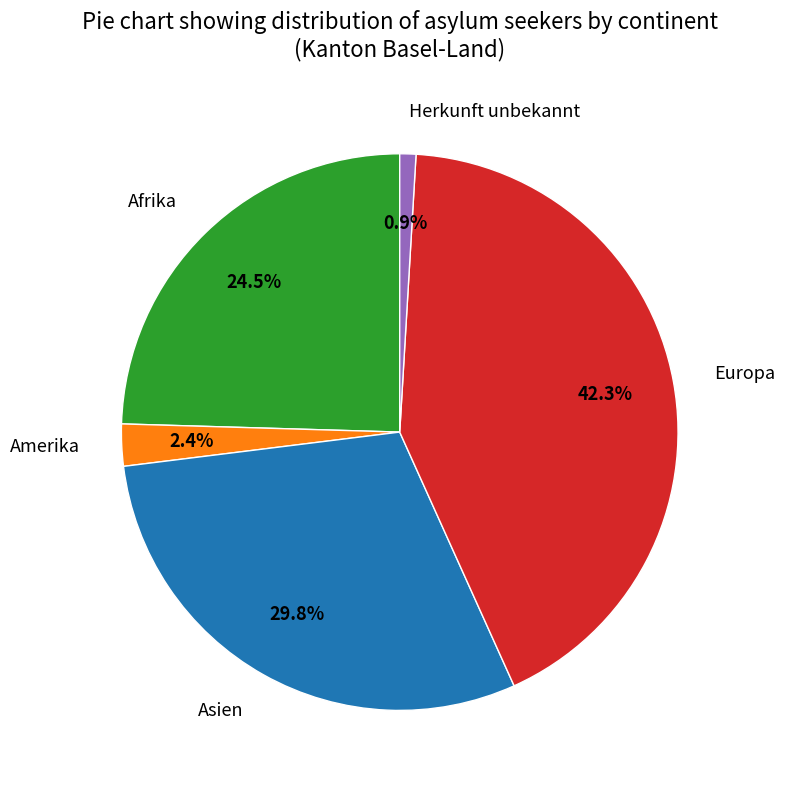

Which slice is the largest?

Europa